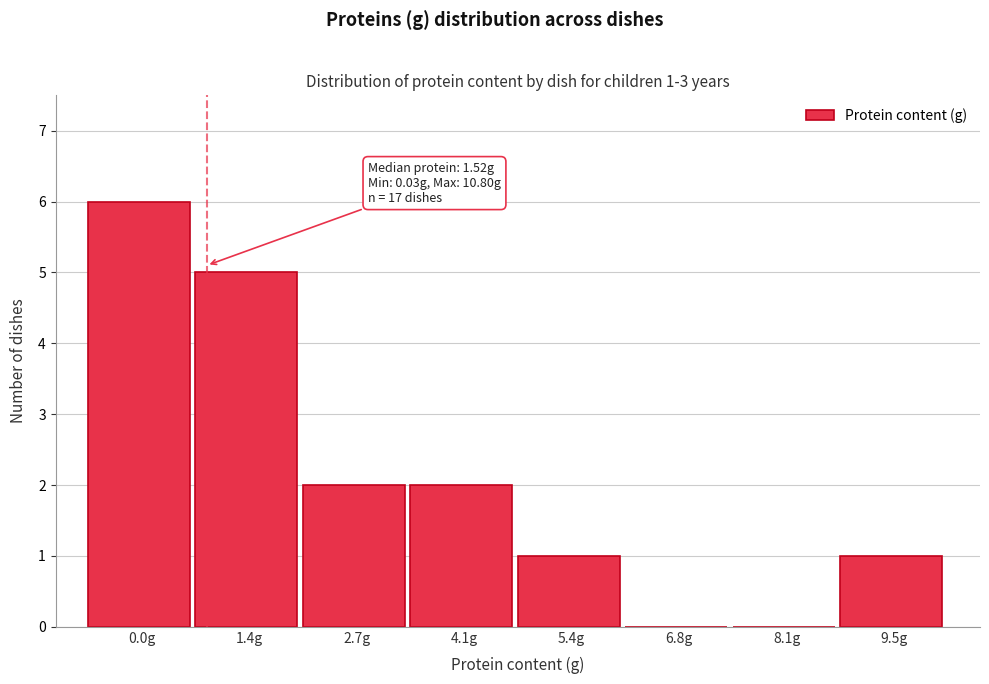

Reading left to right, what are all the values shown in this chart?

0.0g=6	1.4g=5	2.7g=2	4.1g=2	5.4g=1	6.8g=0	8.1g=0	9.5g=1